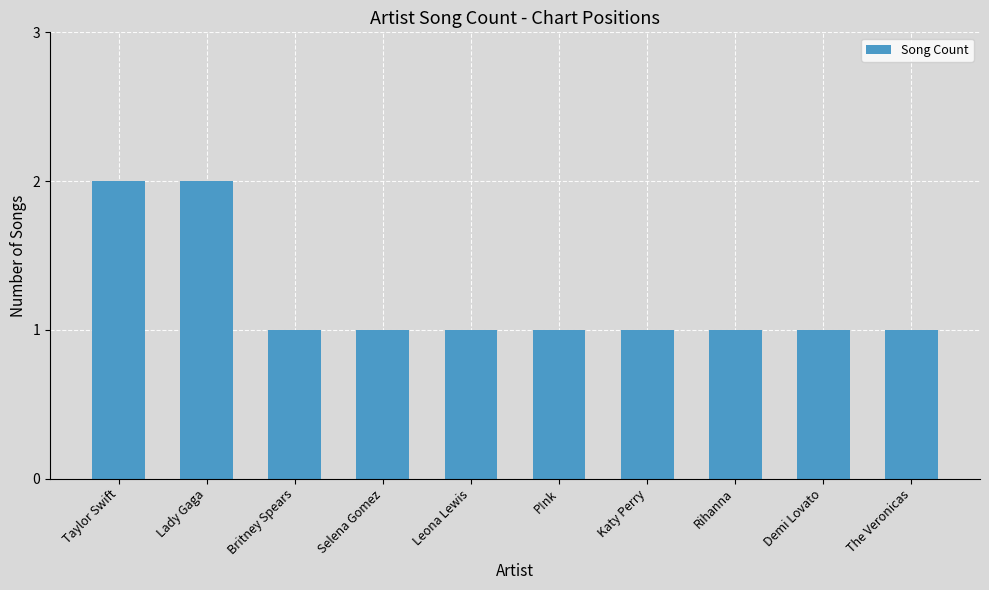

What is the sum of the values at Katy Perry and Rihanna?

2